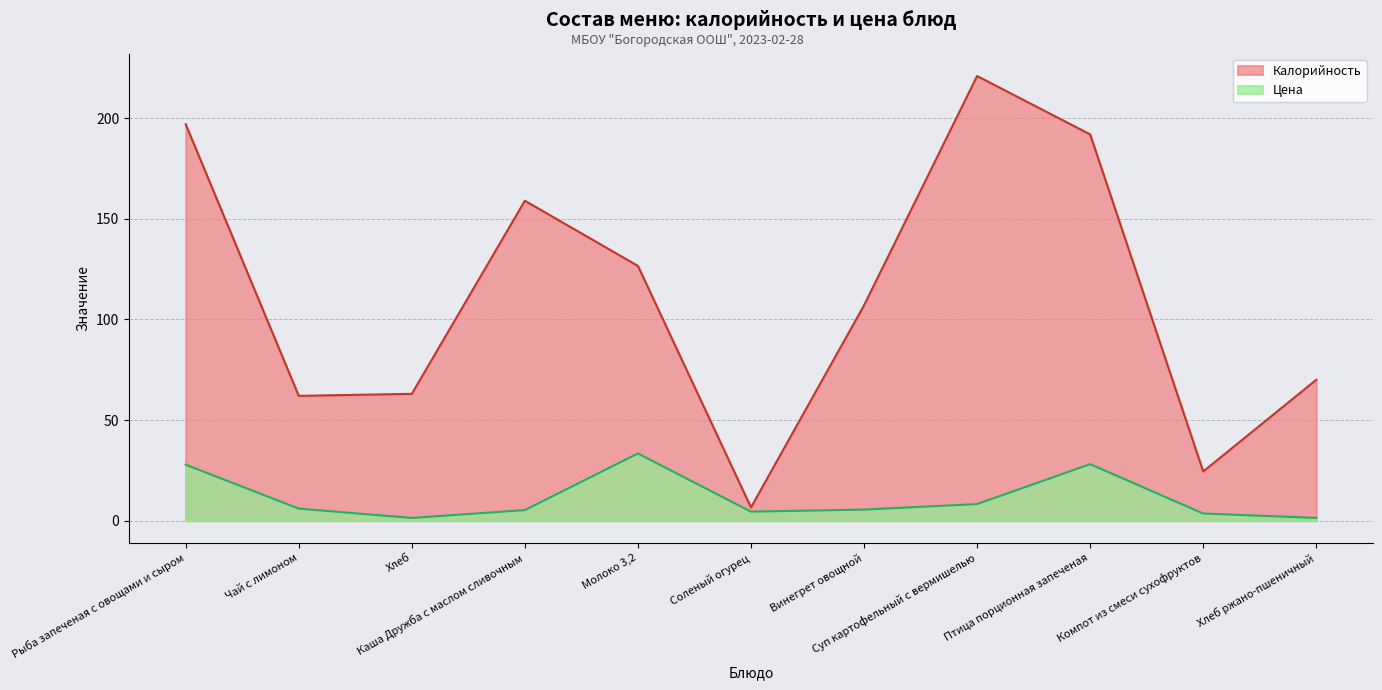

Rank the categories by Калорийность value from lowest to highest.

Соленый огурец, Компот из смеси сухофруктов, Чай с лимоном, Хлеб, Хлеб ржано-пшеничный, Винегрет овощной, Молоко 3,2, Каша Дружба с маслом сливочным, Птица порционная запеченая, Рыба запеченая с овощами и сыром, Суп картофельный с вермишелью